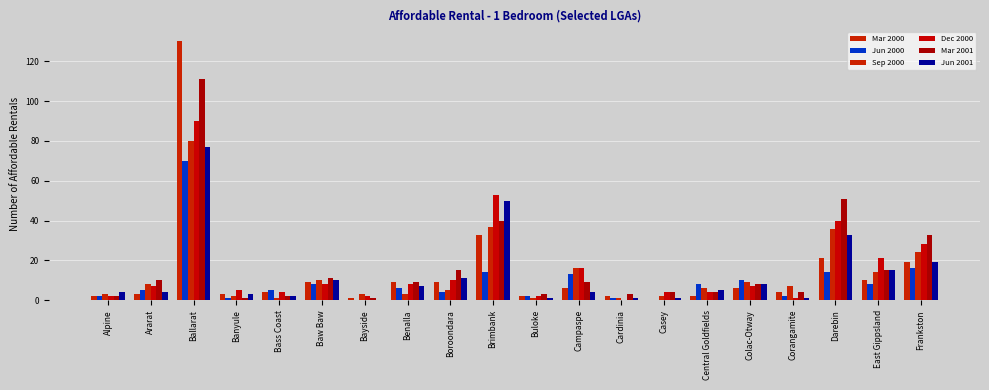

How many positive values does the Dec 2000 series have?

19